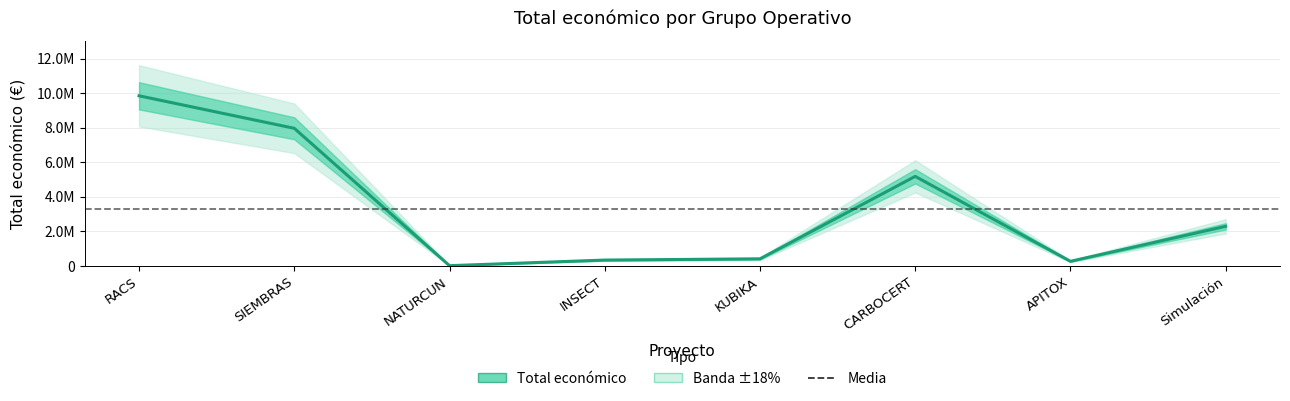

What is the difference between the second highest and minimum values?

7947935